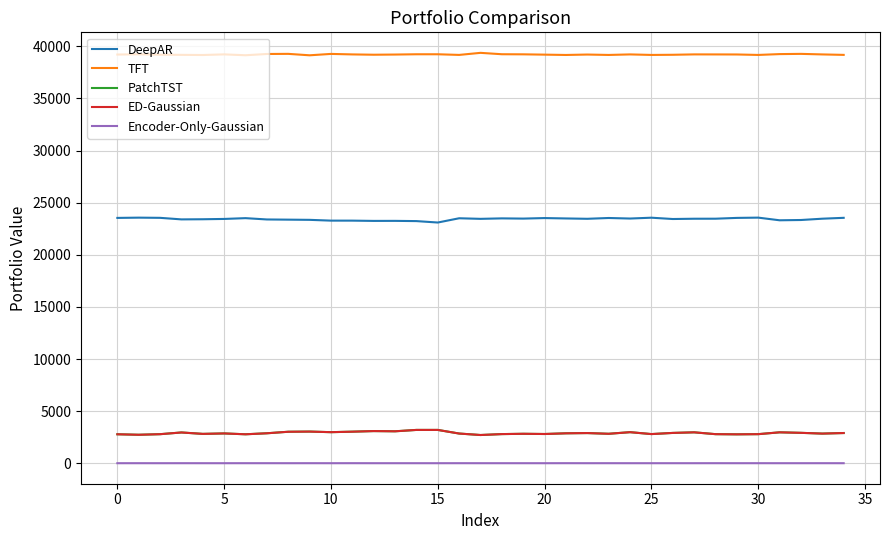

Count the number of categories in the chart.

35